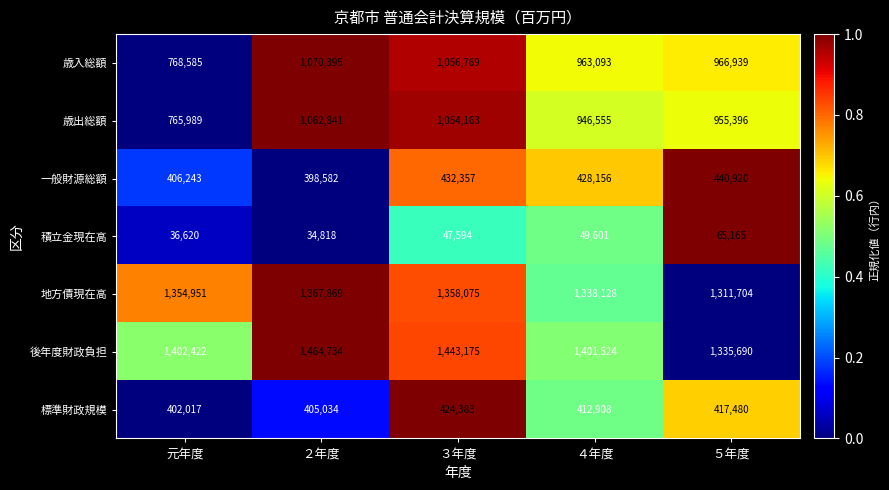

Rank the series by their maximum value, from highest to lowest.

後年度財政負担, 地方債現在高, 歳入総額, 歳出総額, 一般財源総額, 標準財政規模, 積立金現在高